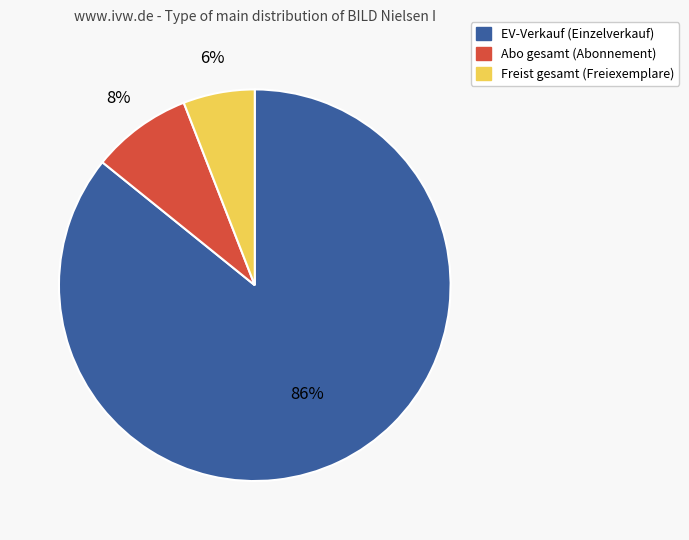

Does any single category account for the majority?

Yes